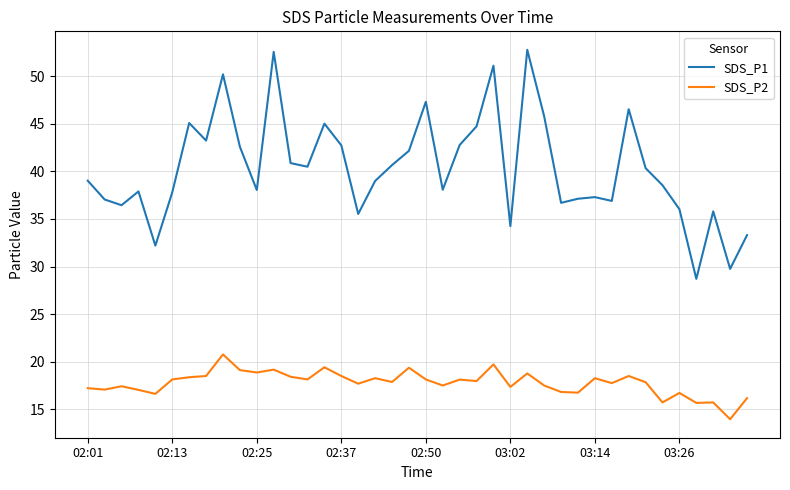

Rank the series by their maximum value, from highest to lowest.

SDS_P1, SDS_P2